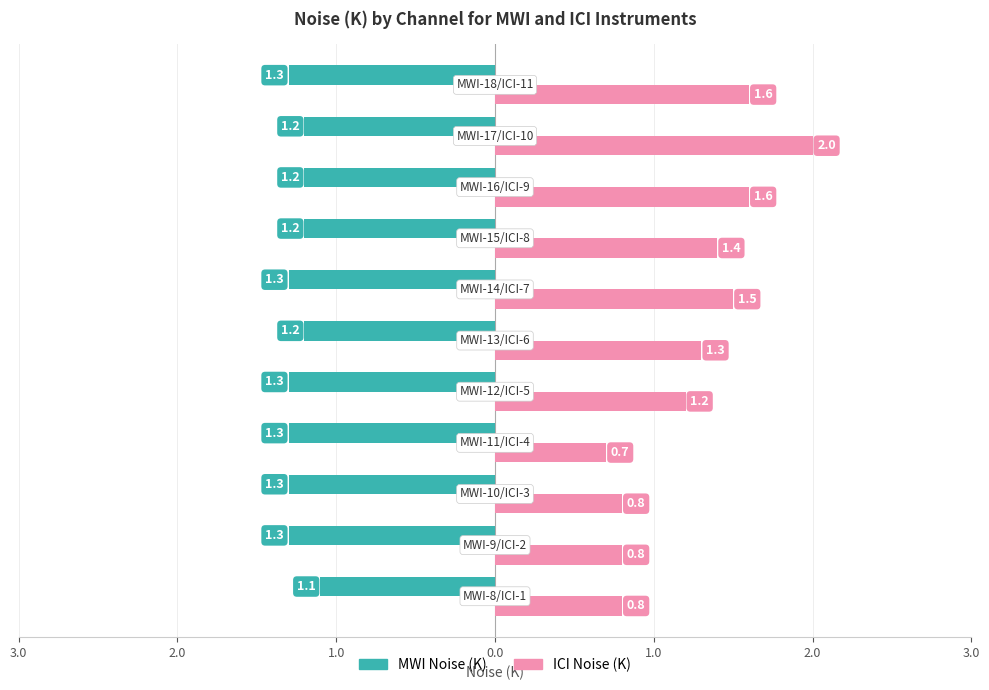

What is the difference between the maximum and second lowest values in the ICI Noise (K) series?

1.2